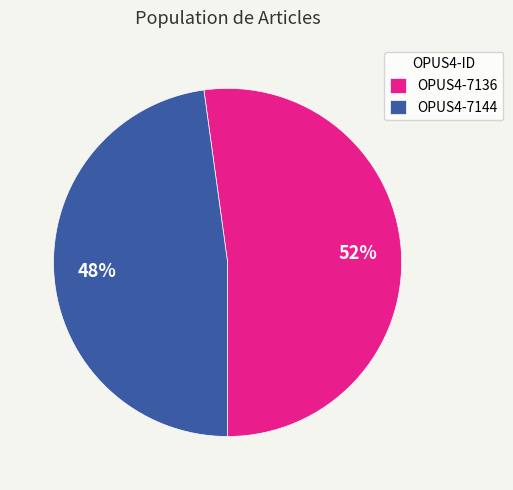

To the nearest percent, what is the difference between the OPUS4-7144 and OPUS4-7136 slice percentages?

4%